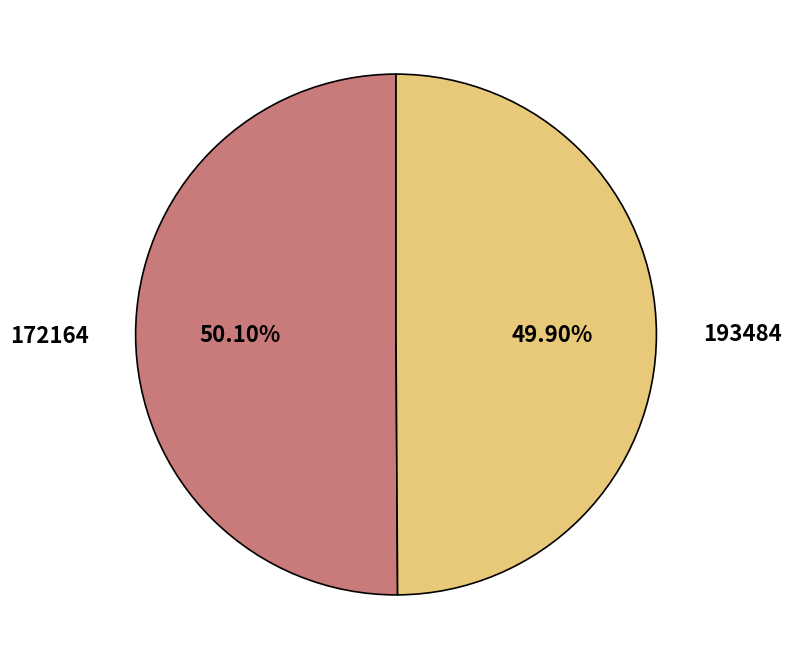

To the nearest percent, what percentage of the pie is 193484?

50%